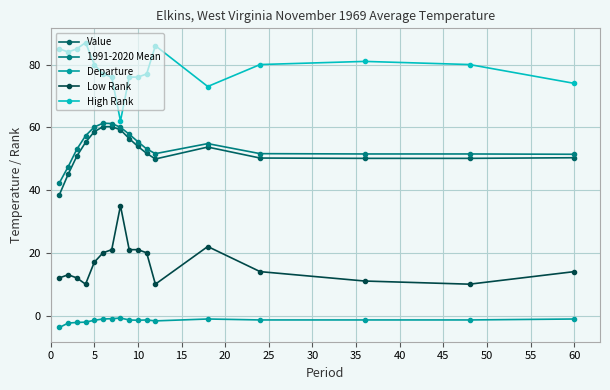

What are all the series names shown in the legend?

Value, 1991-2020 Mean, Departure, Low Rank, High Rank